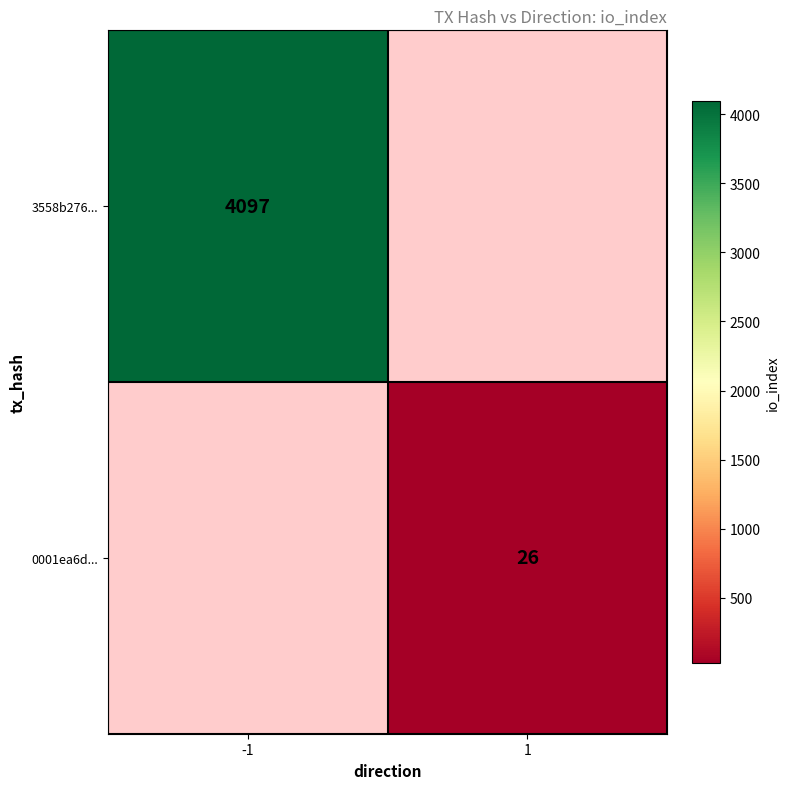

The 0001ea6d... series shows 26 at 1. True or false?

True